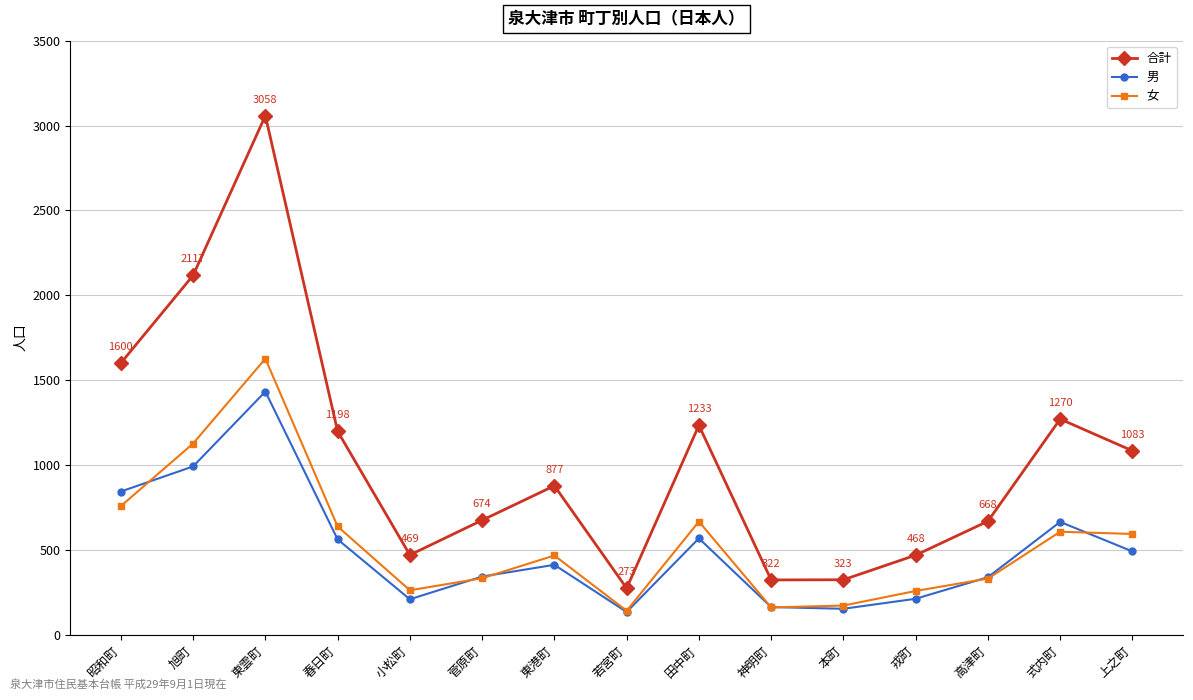

Count the number of categories in the chart.

15